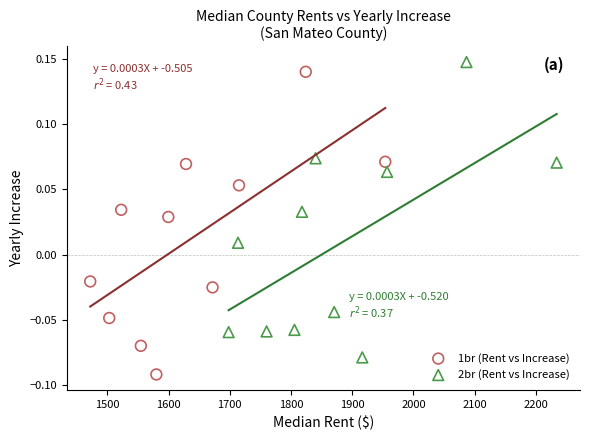

Which series has the largest Y range (max minus min)?

1br (Rent vs Increase)